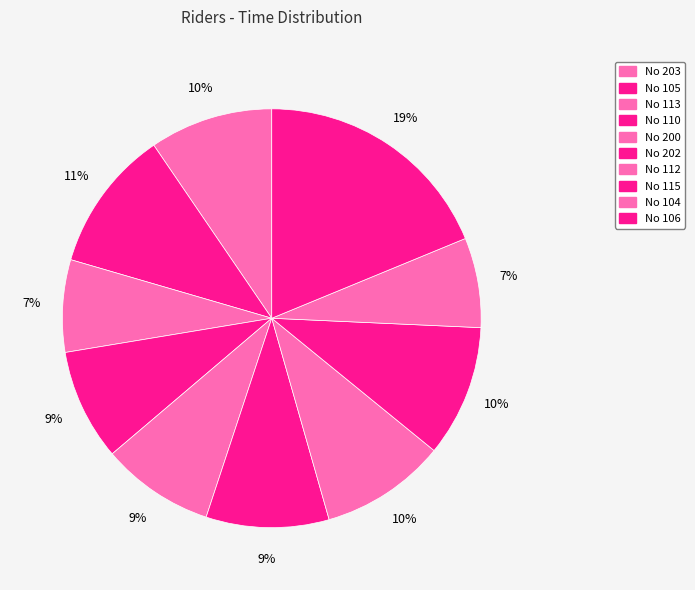

How many slices are in this pie chart?

10